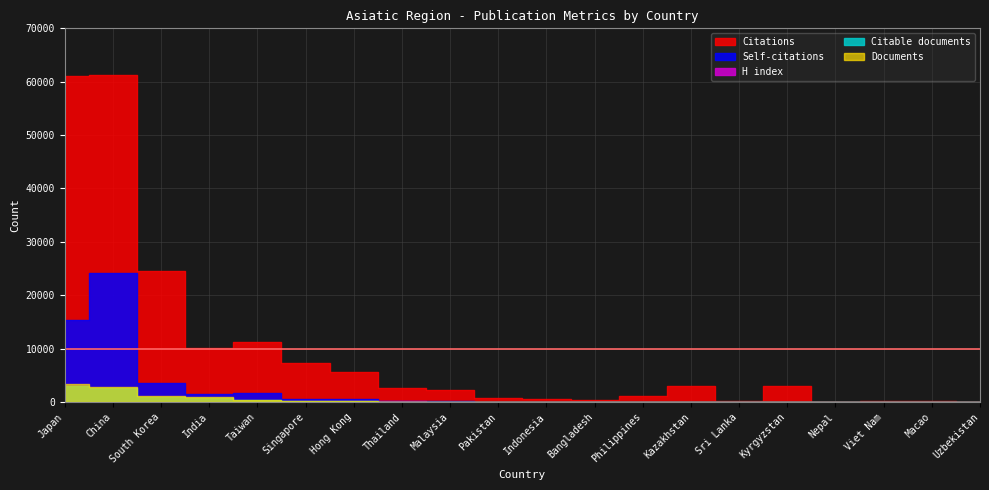

True or false: Self-citations has a value of 26.9 at Kazakhstan.

False